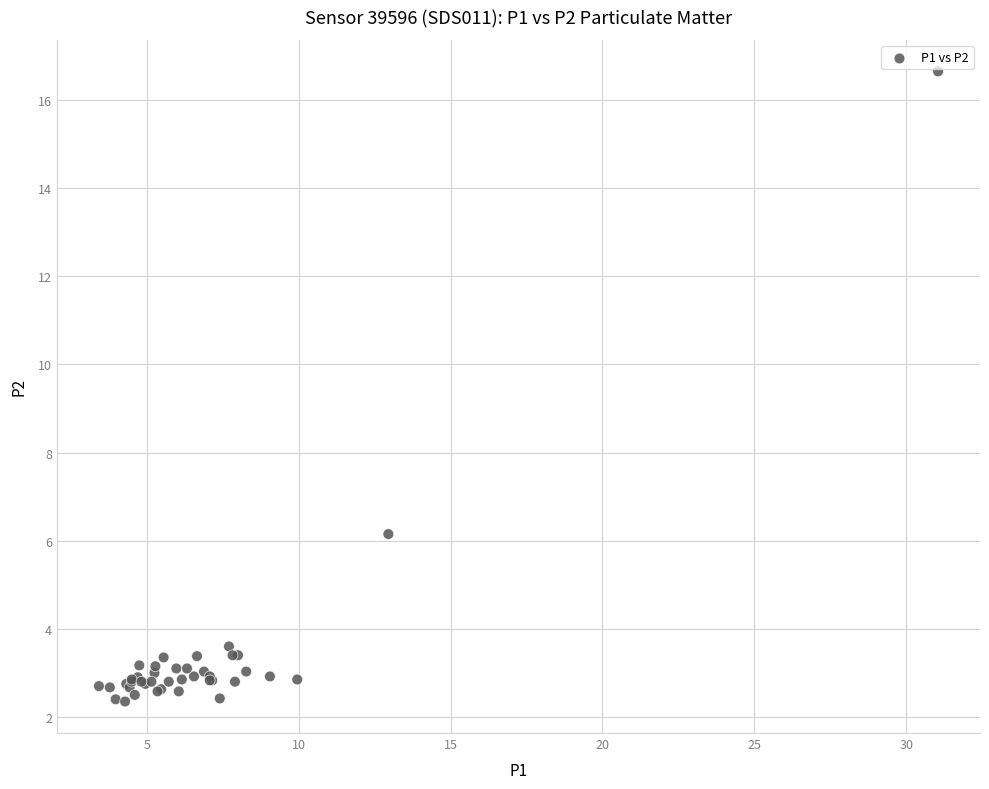

What Y value in the scatter plot is closest to 9?

6.2